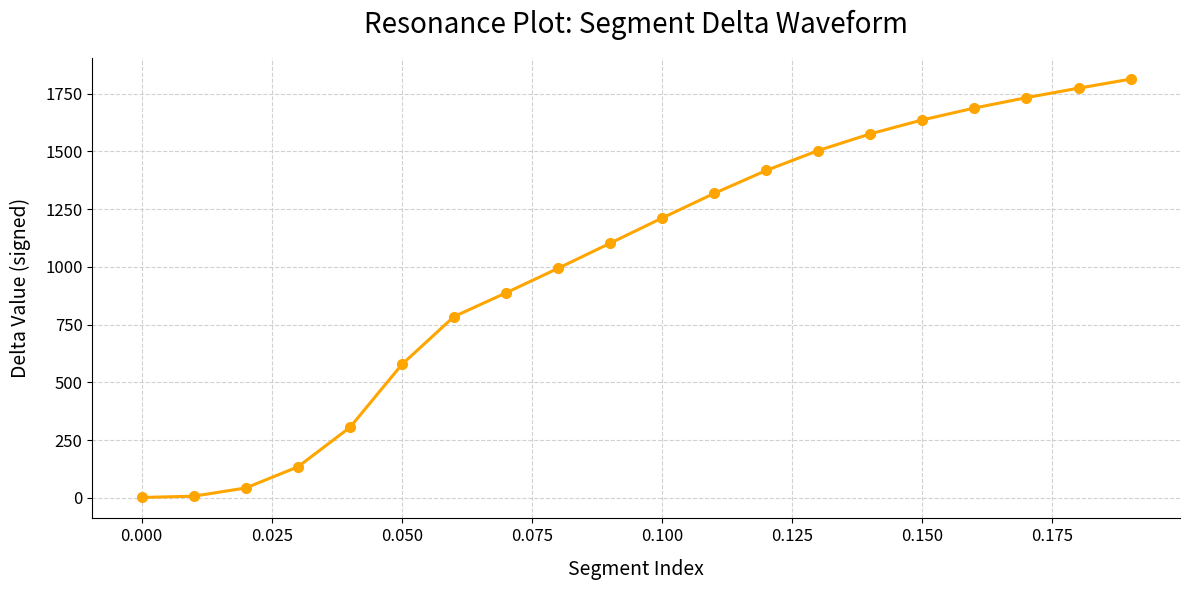

What is the maximum value shown in the chart?

1813.1